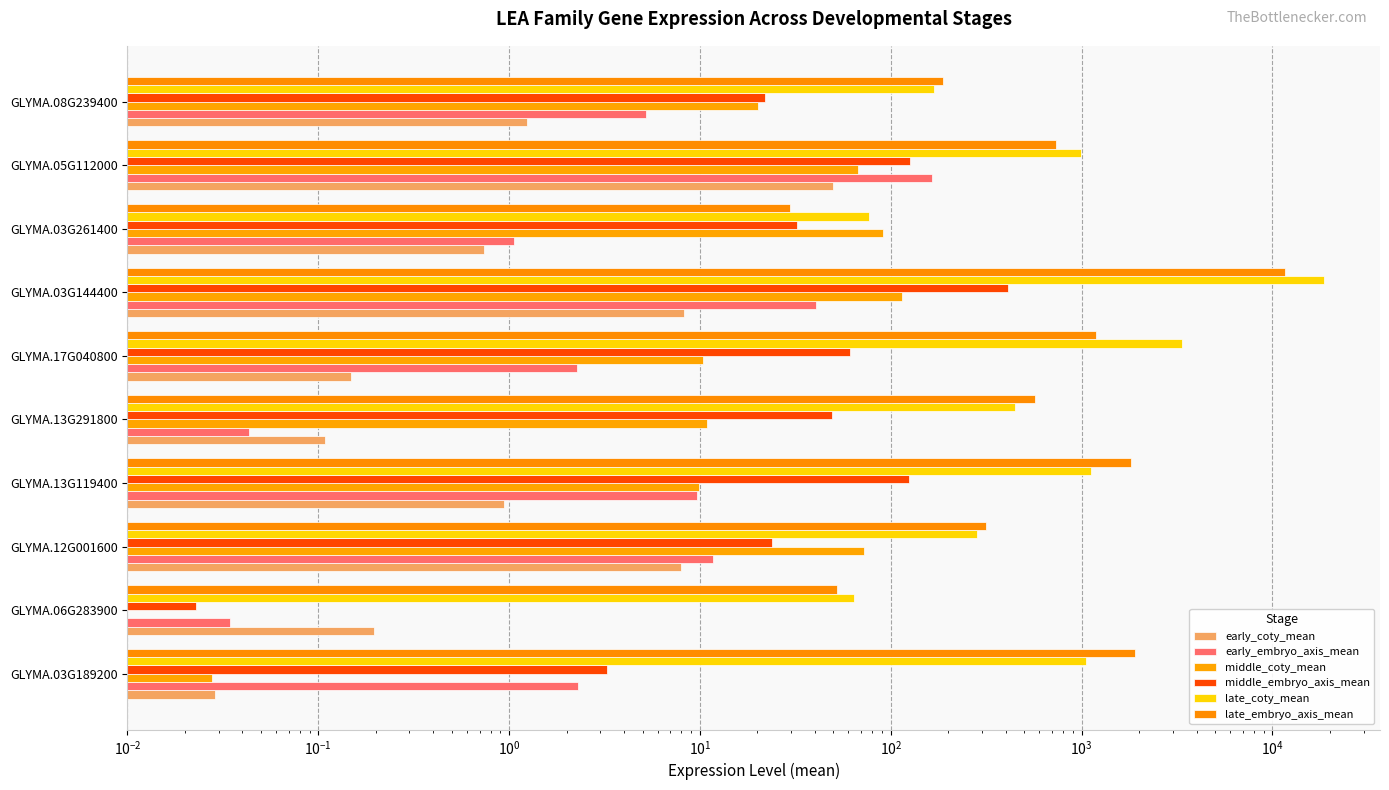

Which has a higher value, GLYMA.03G144400 or GLYMA.13G291800?

GLYMA.03G144400